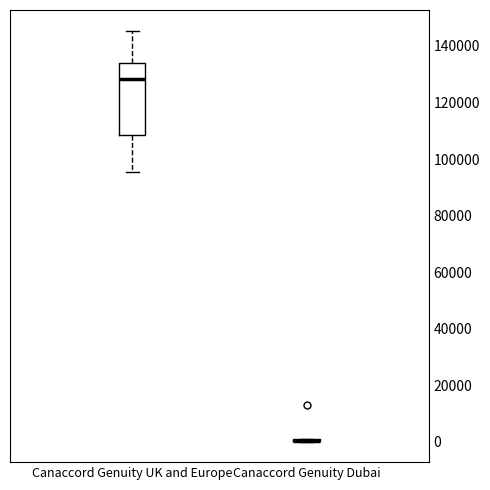

Reading left to right, transcribe this box plot: for each box, give where its median line is, the range the box spans, and where its two whiskers end, as read against the y-axis. The values are not printed on the chart, so give them approximately, as read against the axis.

Canaccord Genuity UK and Europe: median 128000, box 108000 to 134000, whiskers 96000 to 146000
Canaccord Genuity Dubai: box collapsed to a line at 0, whiskers 0 to 0